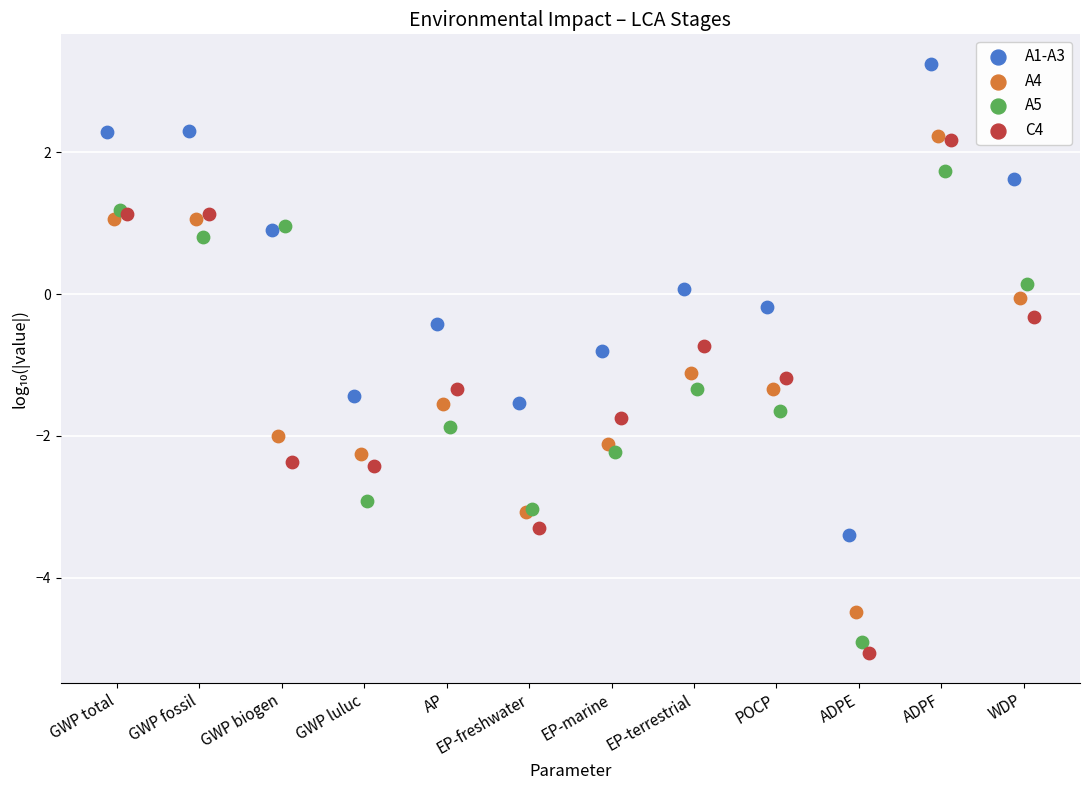

Which series has the largest Y range (max minus min)?

C4